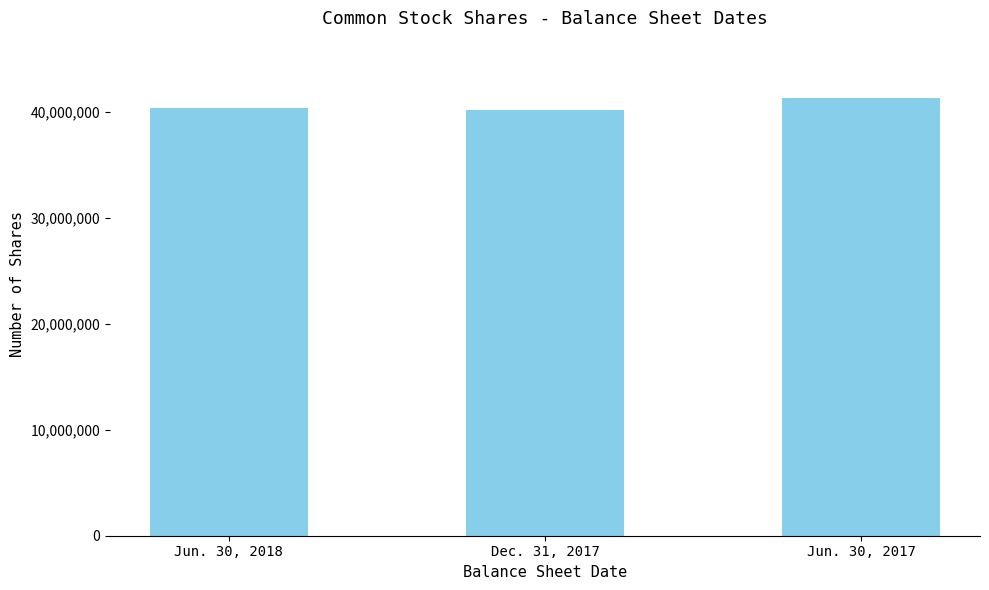

List the labels in order of value, smallest first.

Dec. 31, 2017, Jun. 30, 2018, Jun. 30, 2017